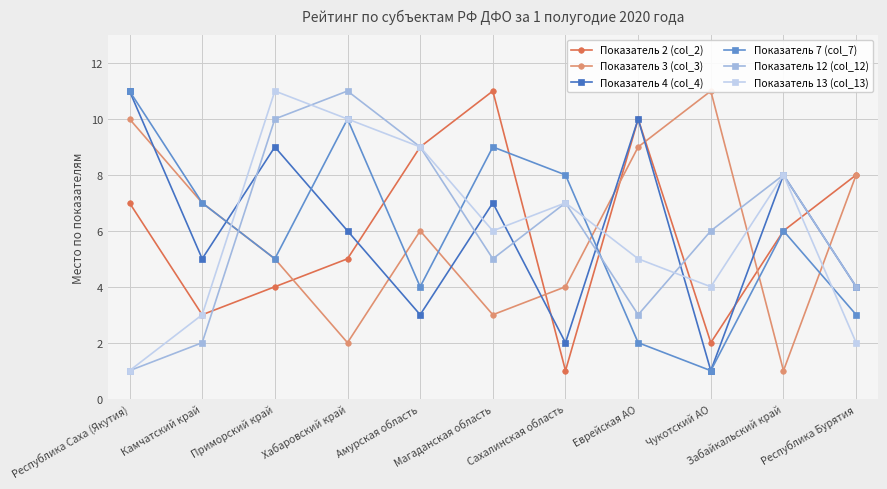

How many lines are shown in the chart?

6